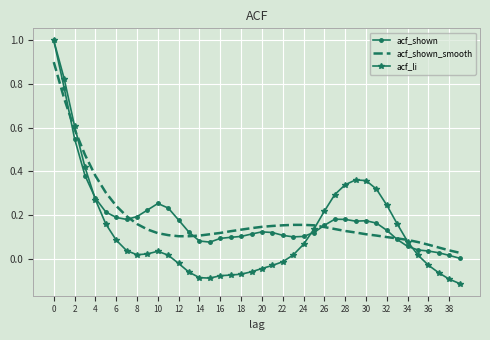

Which series has the widest spread of values?

acf_li